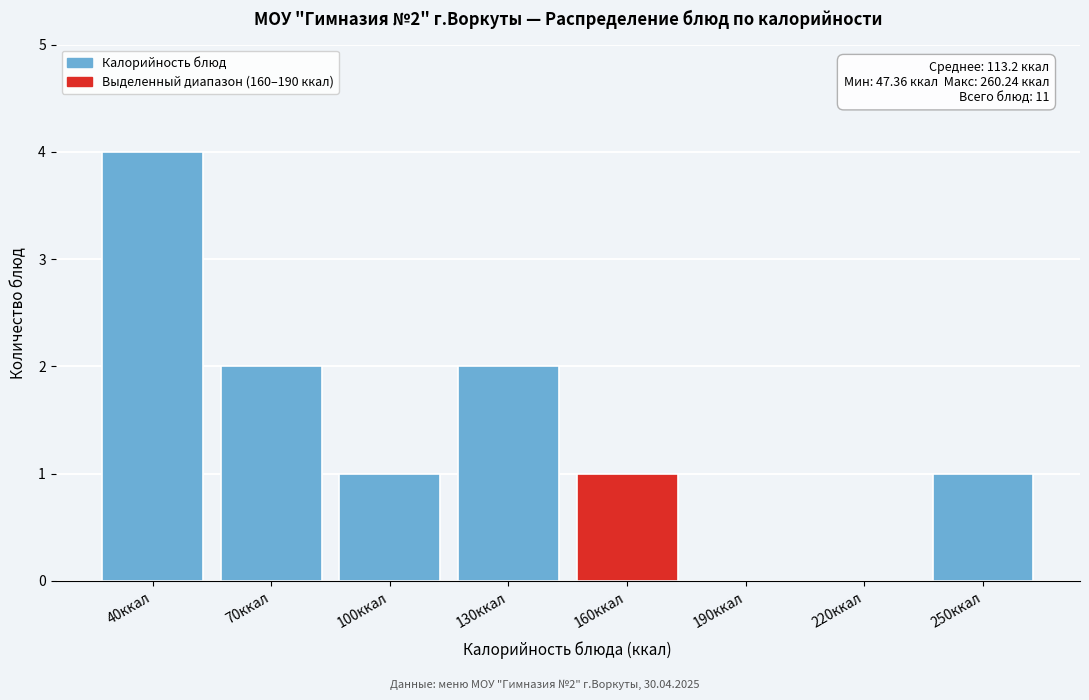

Reading right to left, transcribe all the data shown in this chart.

250ккал=1	220ккал=0	190ккал=0	160ккал=1	130ккал=2	100ккал=1	70ккал=2	40ккал=4